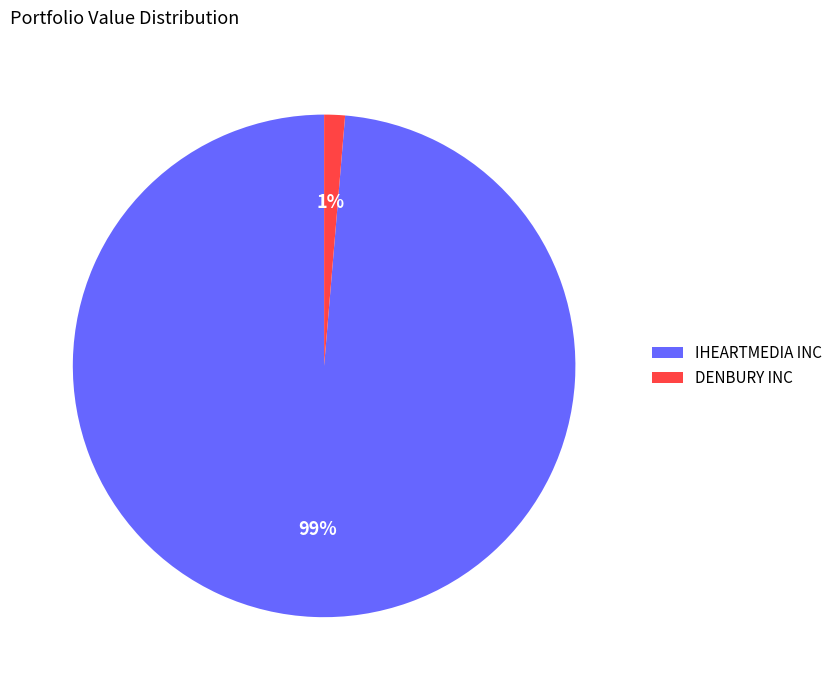

True or false: DENBURY INC accounts for 11% of the total.

False